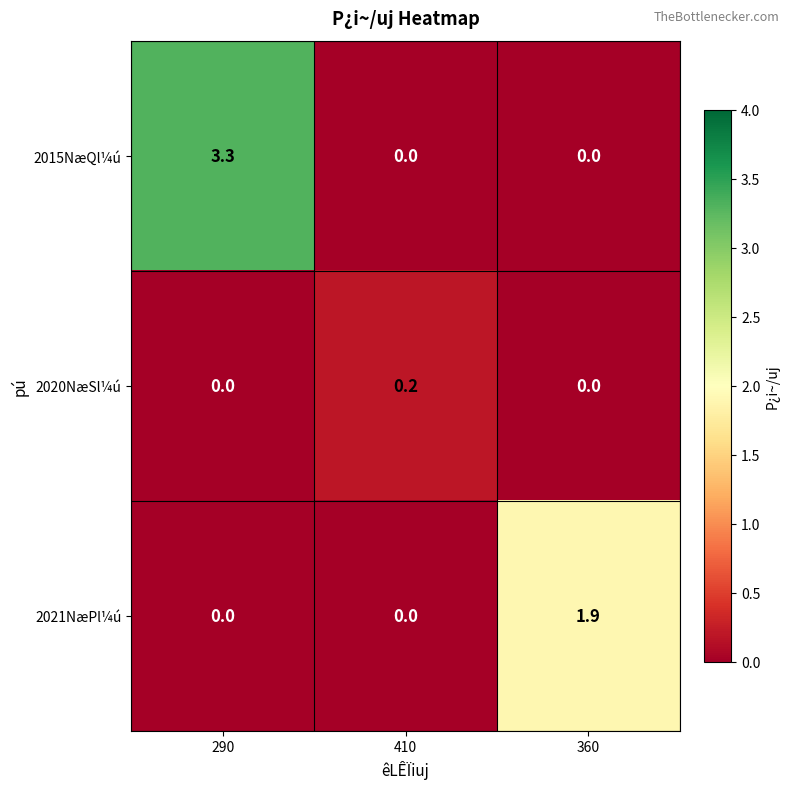

What is the sum of all 2021NæPl¼ú values?

1.9